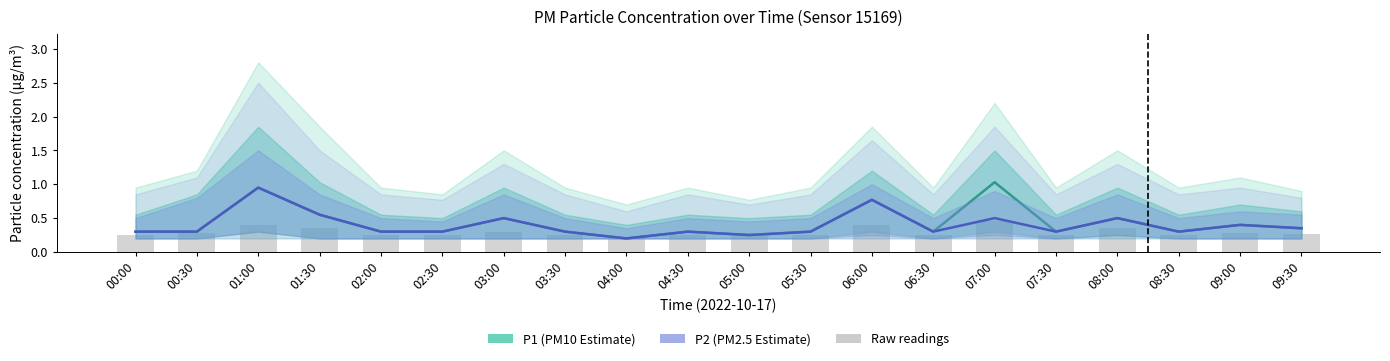

At how many categories does at least one series exceed 0?

20